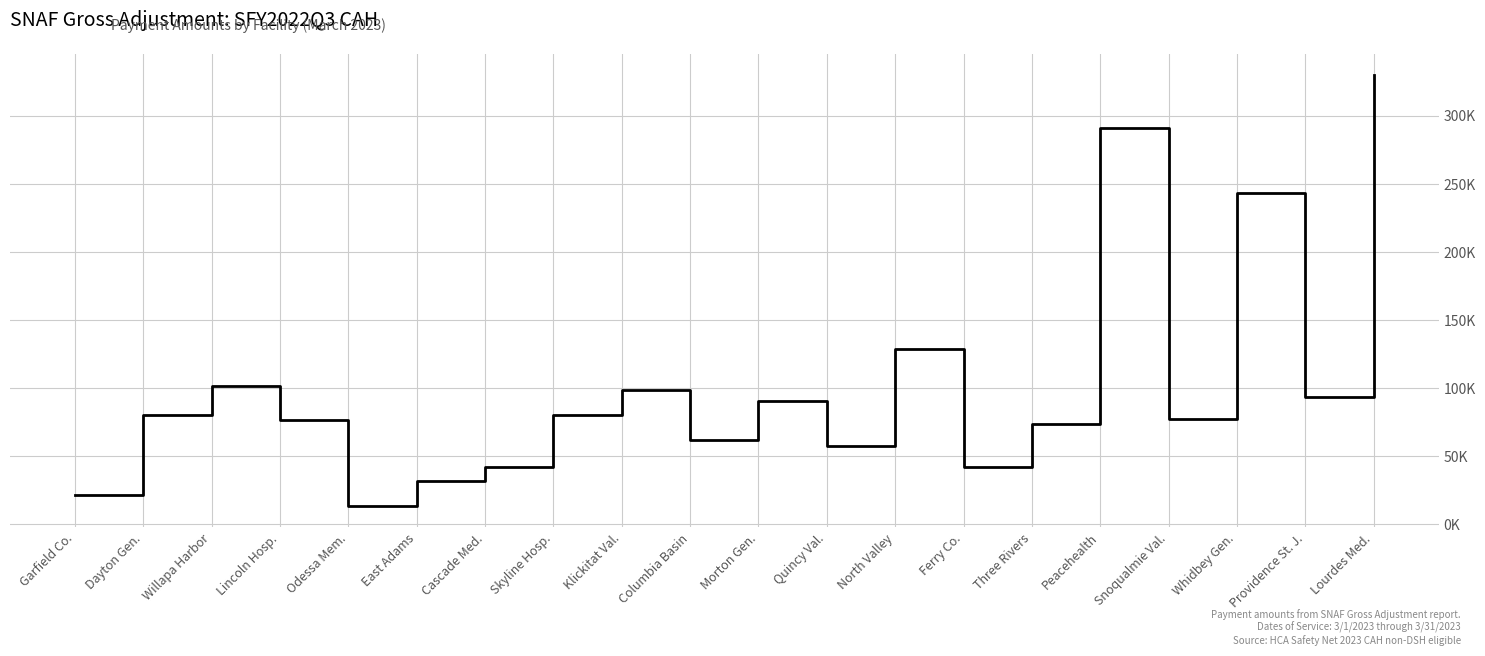

The value at Dayton Gen. is 80714.4. True or false?

True